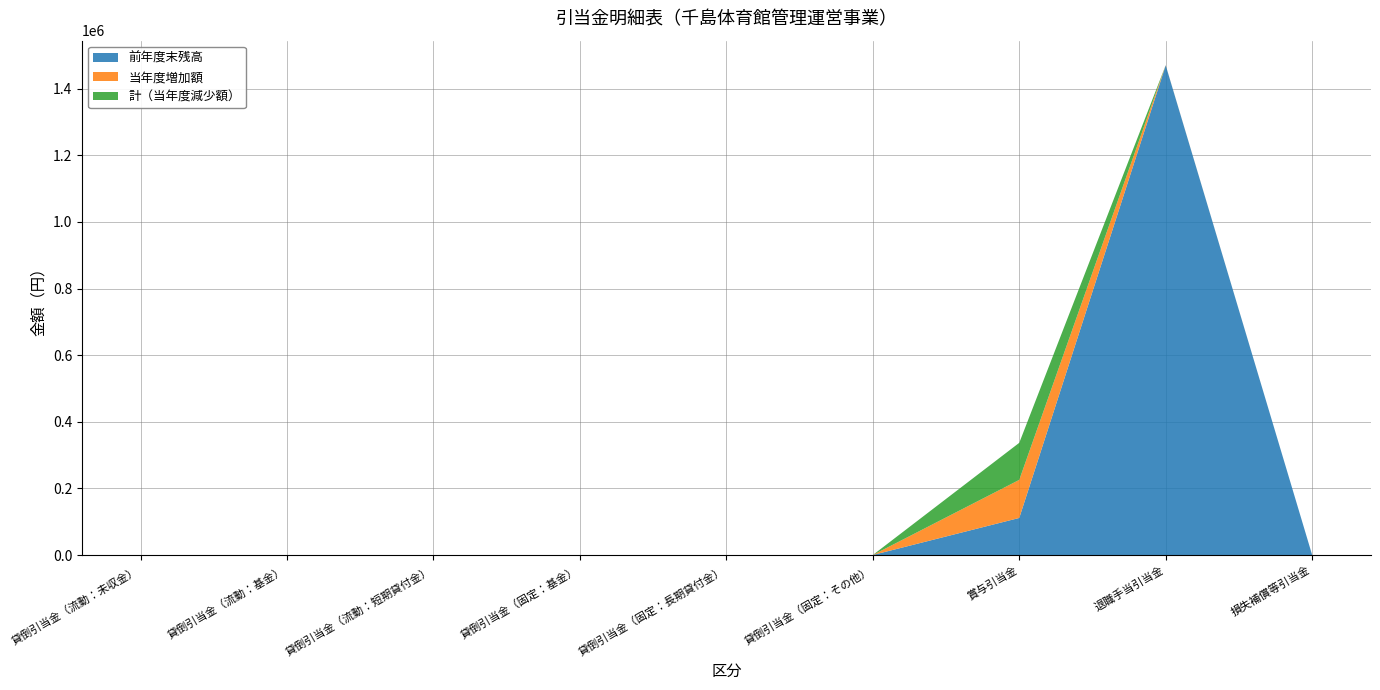

Reading right to left, what are all the values shown in this chart?

前年度末残高: 損失補償等引当金=0	退職手当引当金=1470376	賞与引当金=111264	貸倒引当金（固定：その他）=0	貸倒引当金（固定：長期貸付金）=0	貸倒引当金（固定：基金）=0	貸倒引当金（流動：短期貸付金）=0	貸倒引当金（流動：基金）=0	貸倒引当金（流動：未収金）=0
当年度増加額: 損失補償等引当金=0	退職手当引当金=448	賞与引当金=114332	貸倒引当金（固定：その他）=0	貸倒引当金（固定：長期貸付金）=0	貸倒引当金（固定：基金）=0	貸倒引当金（流動：短期貸付金）=0	貸倒引当金（流動：基金）=0	貸倒引当金（流動：未収金）=0
計（当年度減少額）: 損失補償等引当金=0	退職手当引当金=0	賞与引当金=111264	貸倒引当金（固定：その他）=0	貸倒引当金（固定：長期貸付金）=0	貸倒引当金（固定：基金）=0	貸倒引当金（流動：短期貸付金）=0	貸倒引当金（流動：基金）=0	貸倒引当金（流動：未収金）=0